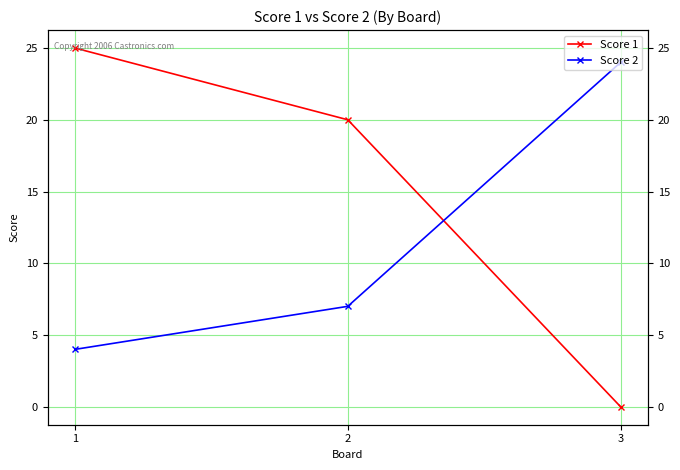

Reading left to right, transcribe all the data shown in this chart.

Score 1: 1=25	2=20	3=0
Score 2: 1=4	2=7	3=24